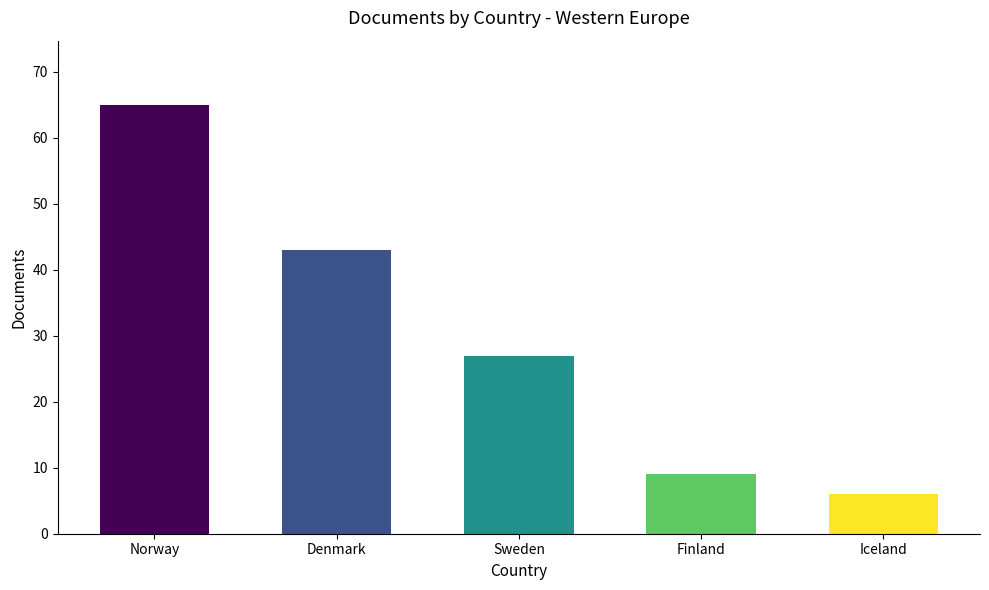

Between Denmark and Sweden, which is larger?

Denmark